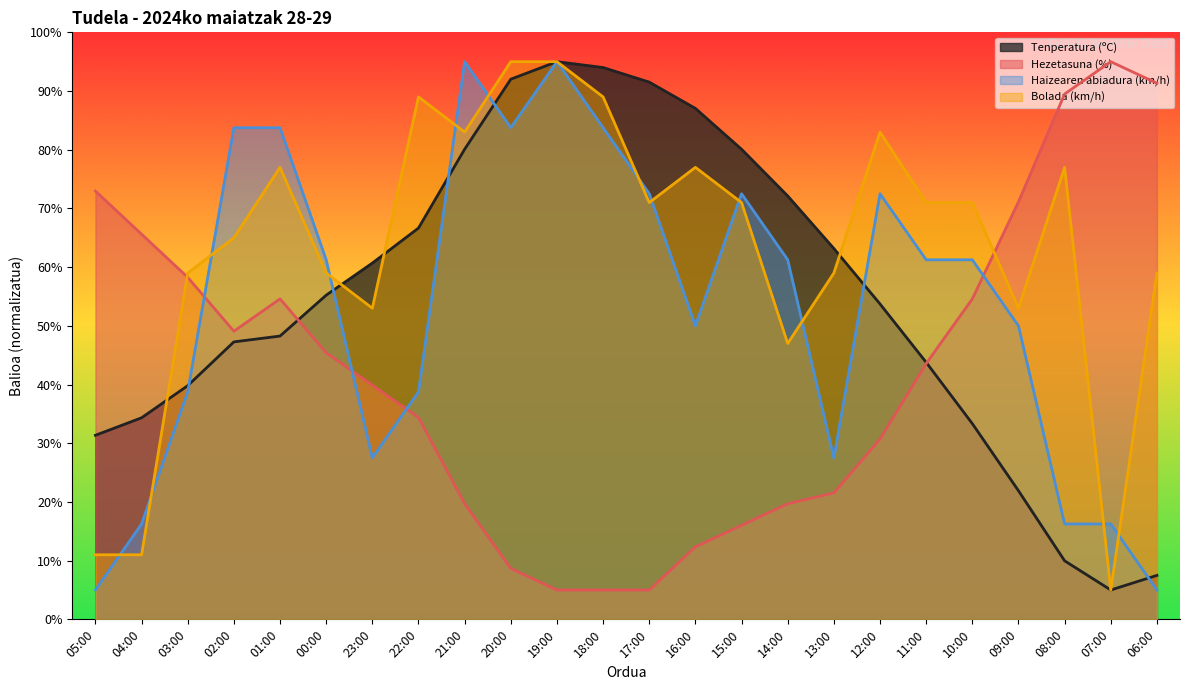

The Hezetasuna (%) series shows 6.9 at 15:00. True or false?

False